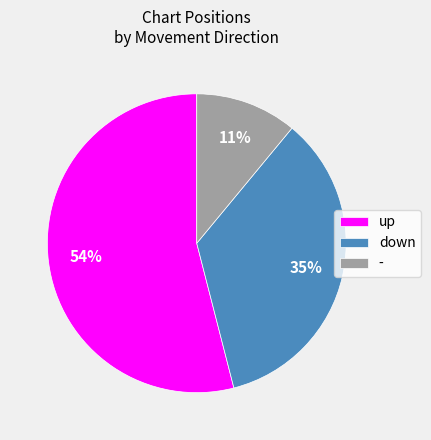

Approximately how many times larger is the value at up compared to down?

1.5